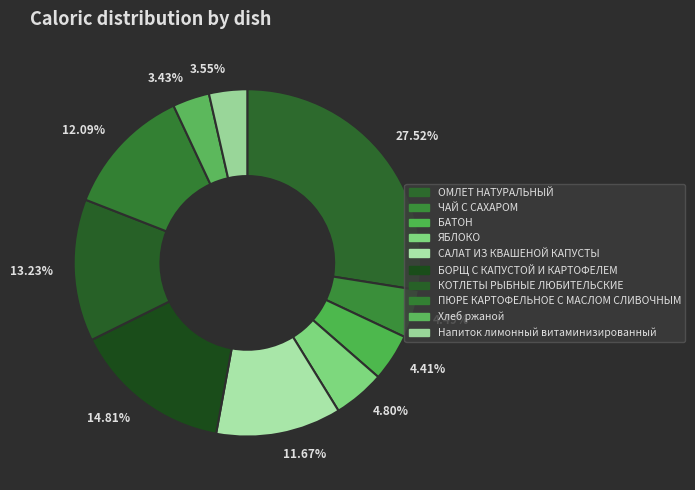

Does 3.43% account for over 50% of the chart?

No